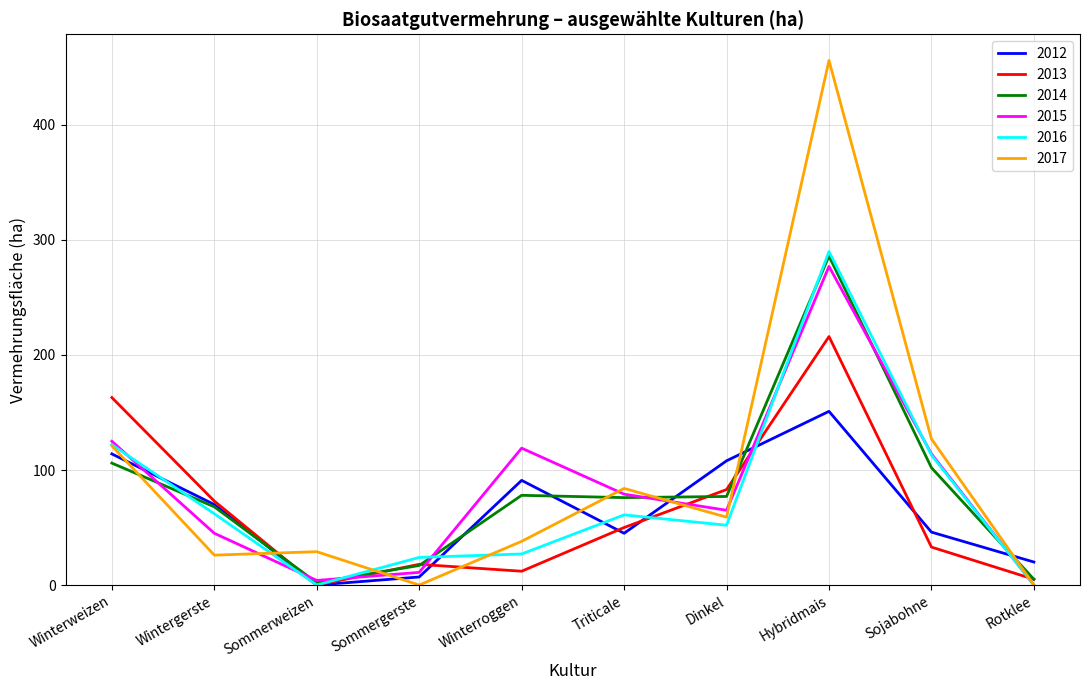

Which series has the largest range (max minus min)?

2017